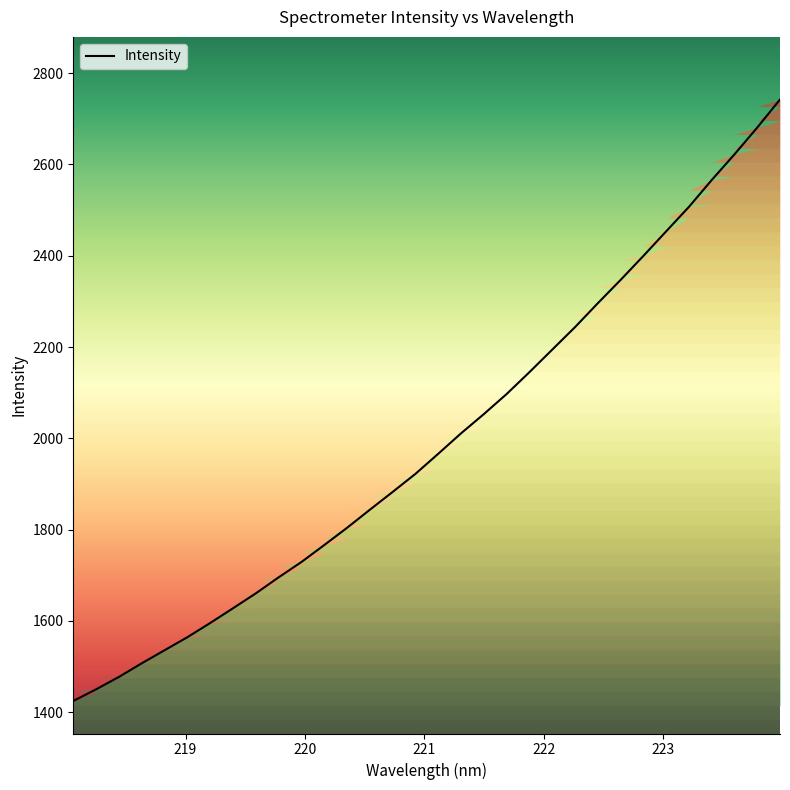

How many lines are shown in the chart?

1